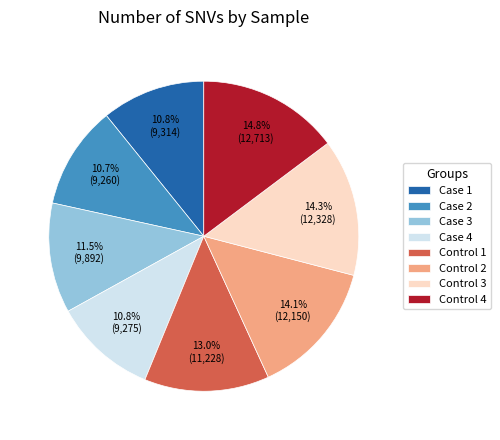

How many segments does this pie chart have?

8